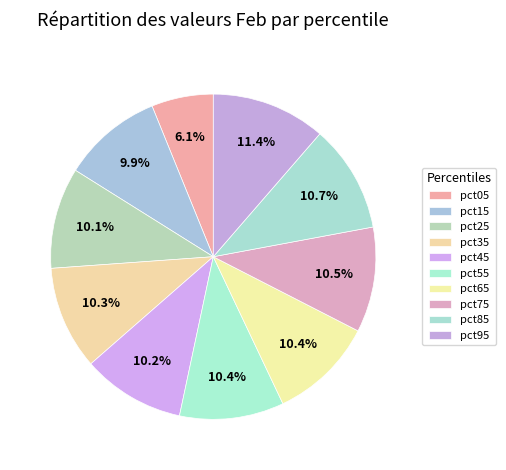

How many slices are in this pie chart?

10